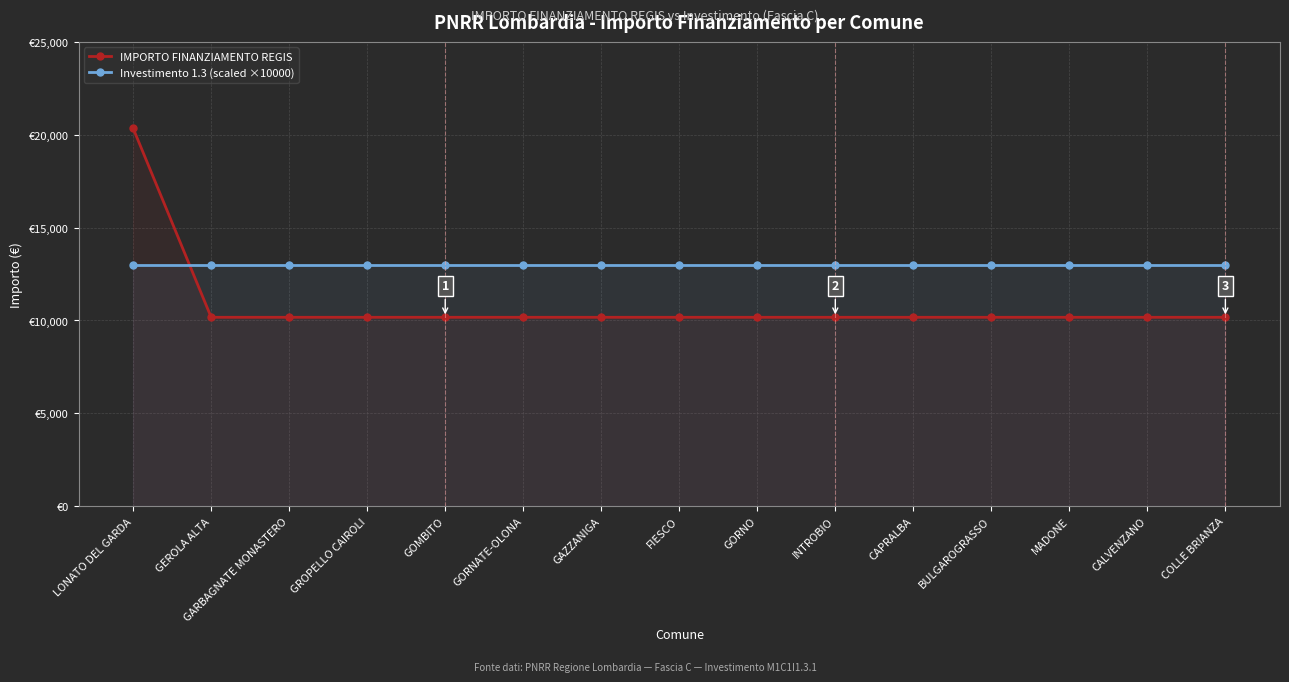

Is it true that IMPORTO FINANZIAMENTO REGIS equals 10172 at GOMBITO?

True